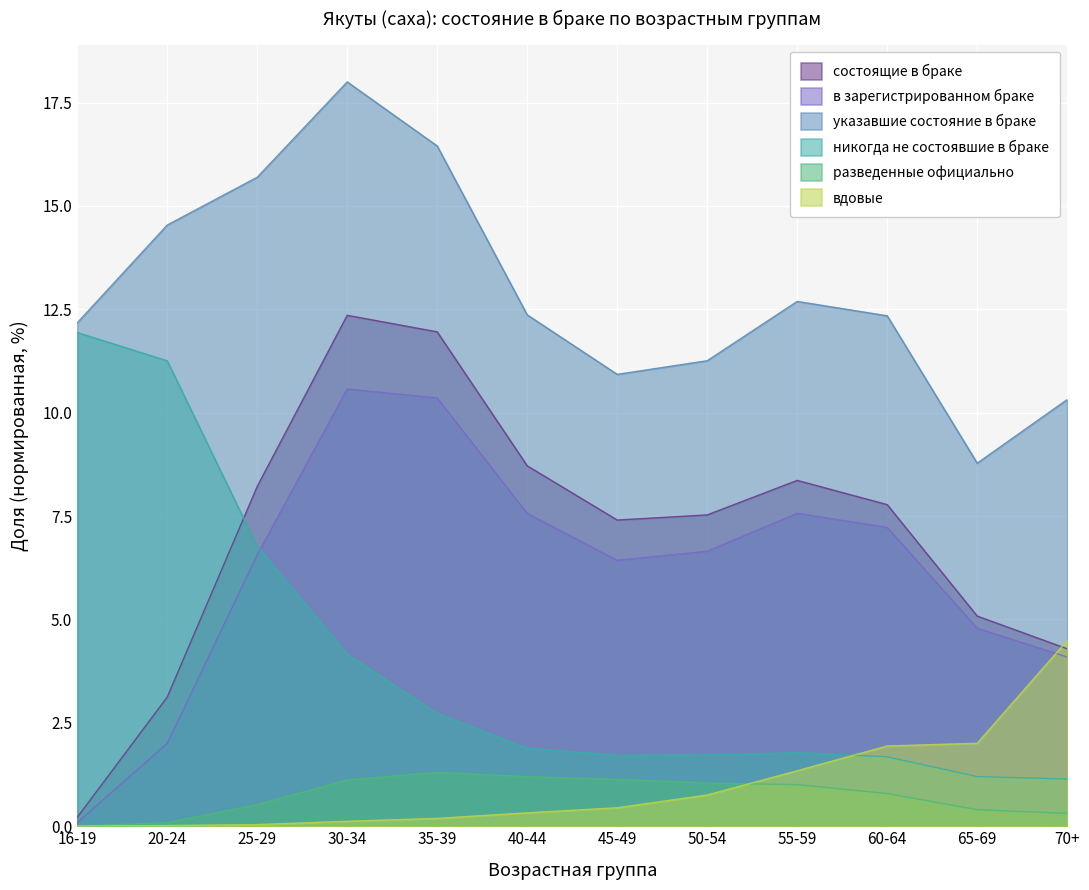

What are all the series names shown in the legend?

состоящие в браке, в зарегистрированном браке, указавшие состояние в браке, никогда не состоявшие в браке, разведенные официально, вдовые